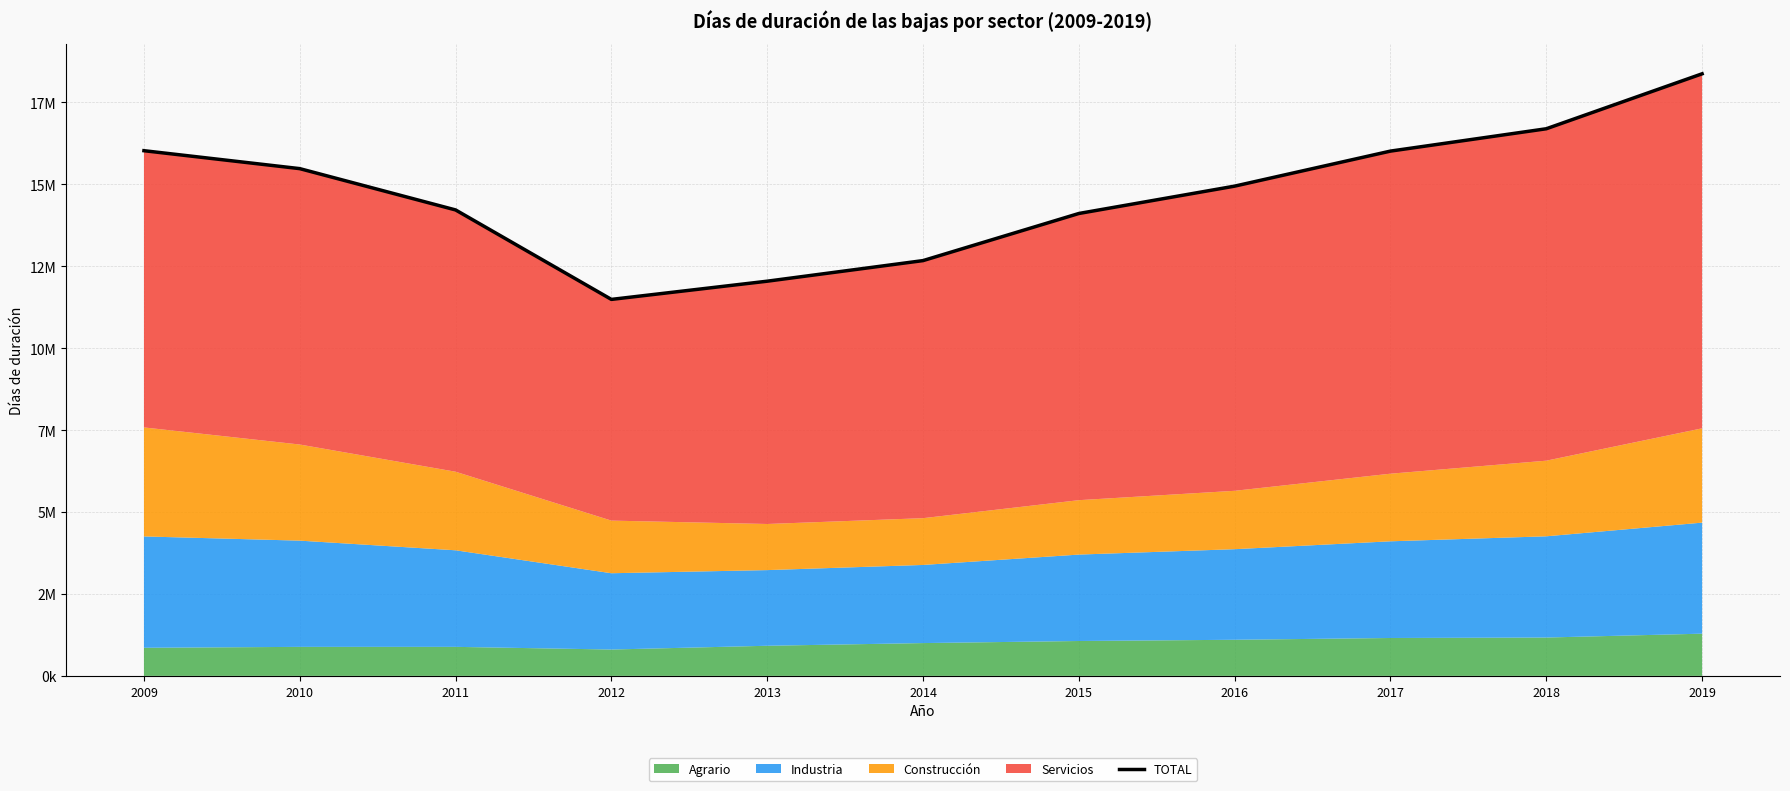

Which category has the highest value across all series?

2019